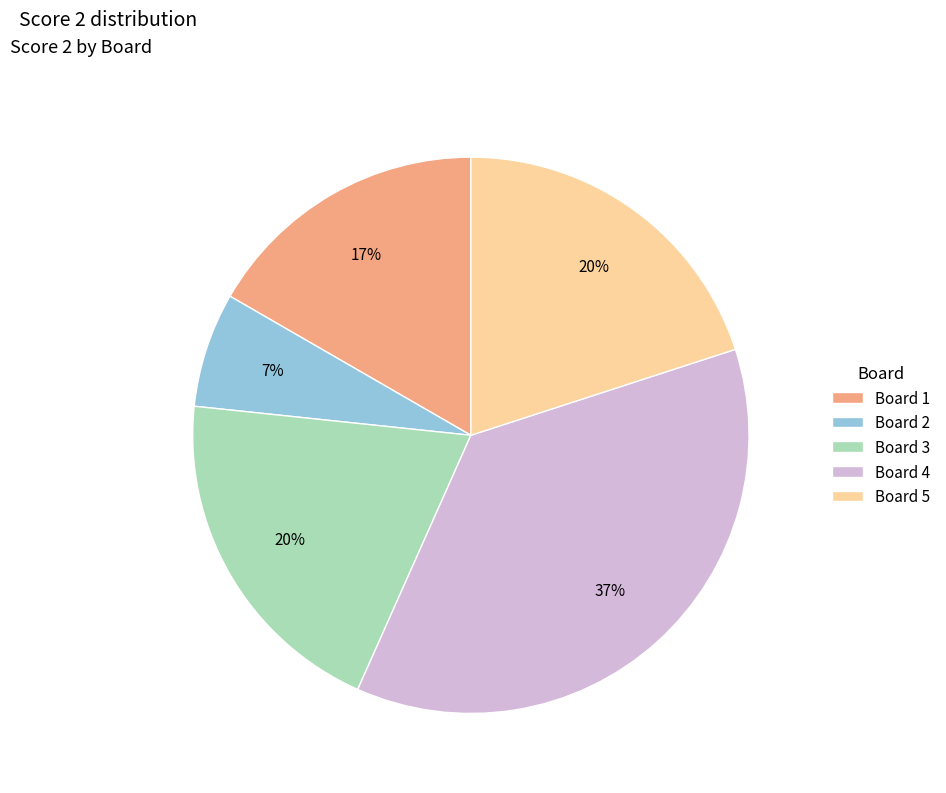

To the nearest percent, what is the average slice percentage?

20%